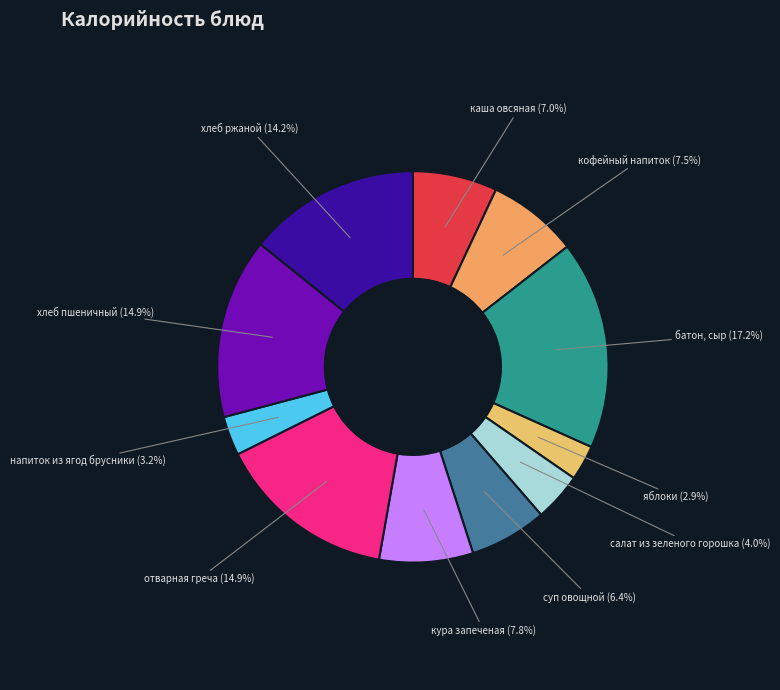

Approximately how many times larger is the value at кофейный напиток compared to хлеб ржаной?

0.5